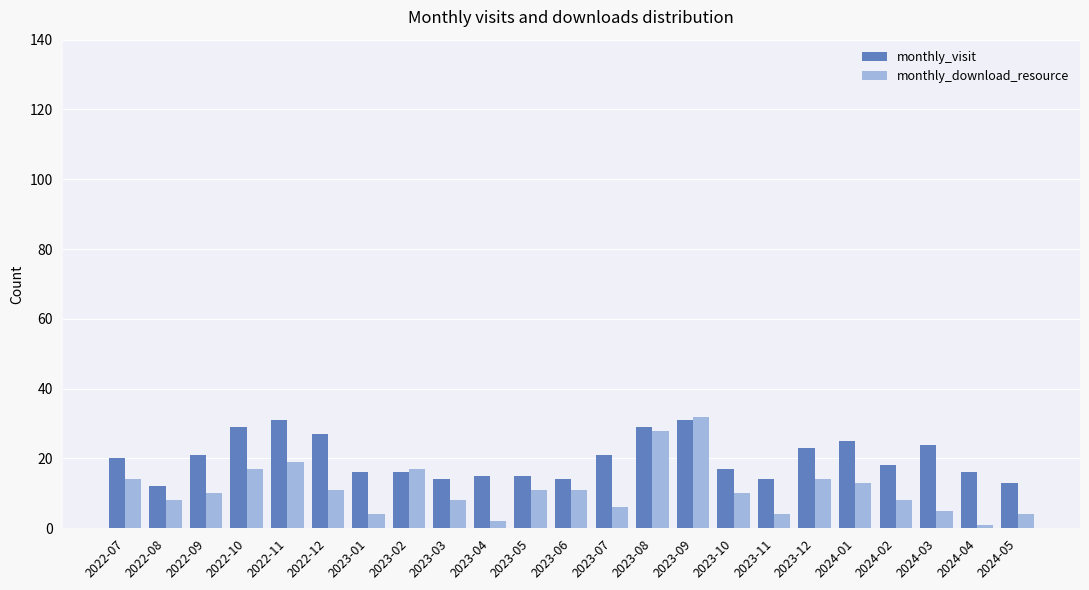

What position from the left is 2023-05?

11